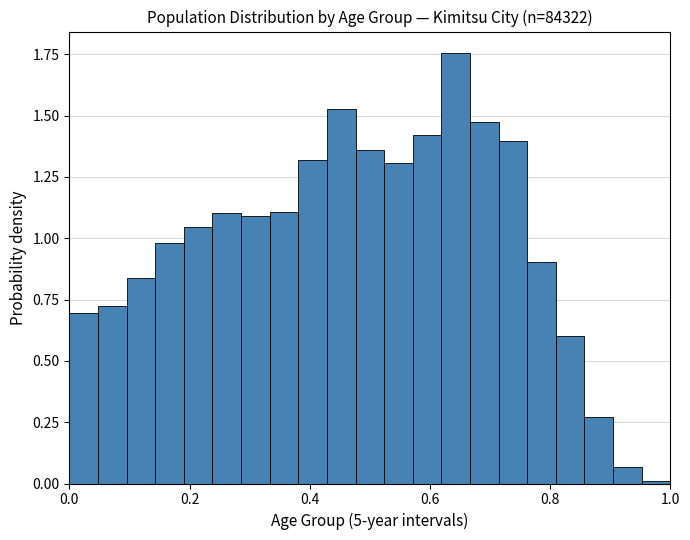

Around what value on the x-axis is the tallest bar? Give the approximate position of its centre, as read against the axis.

0.64